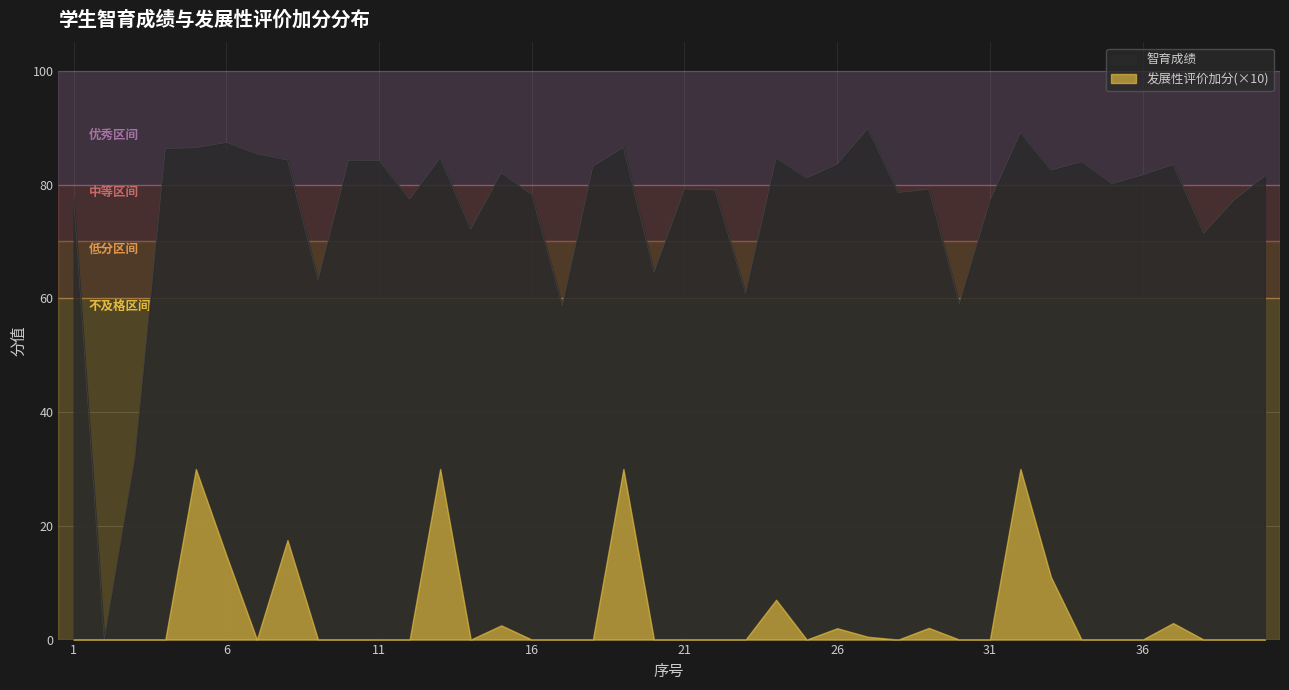

Which category has the highest value across all series?

27